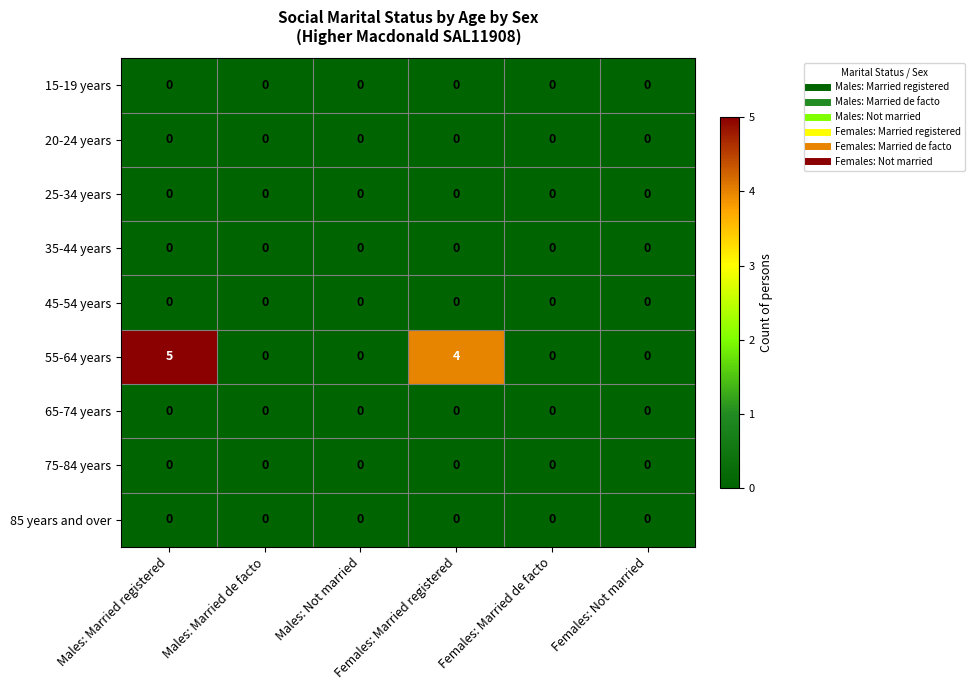

Which series changed the most between Females: Married registered and Females: Married de facto?

55-64 years